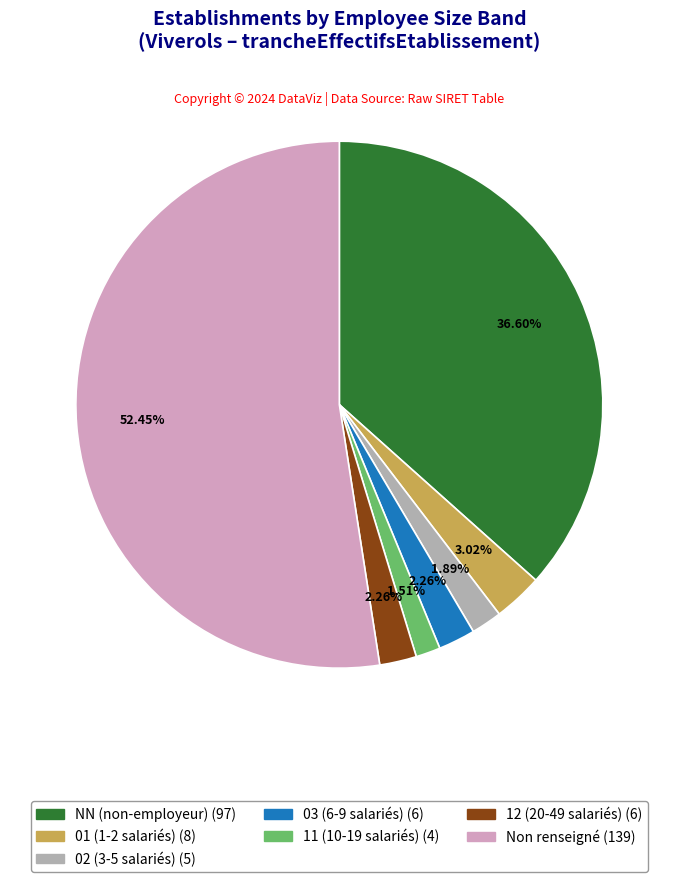

Is there a majority slice in this chart?

Yes